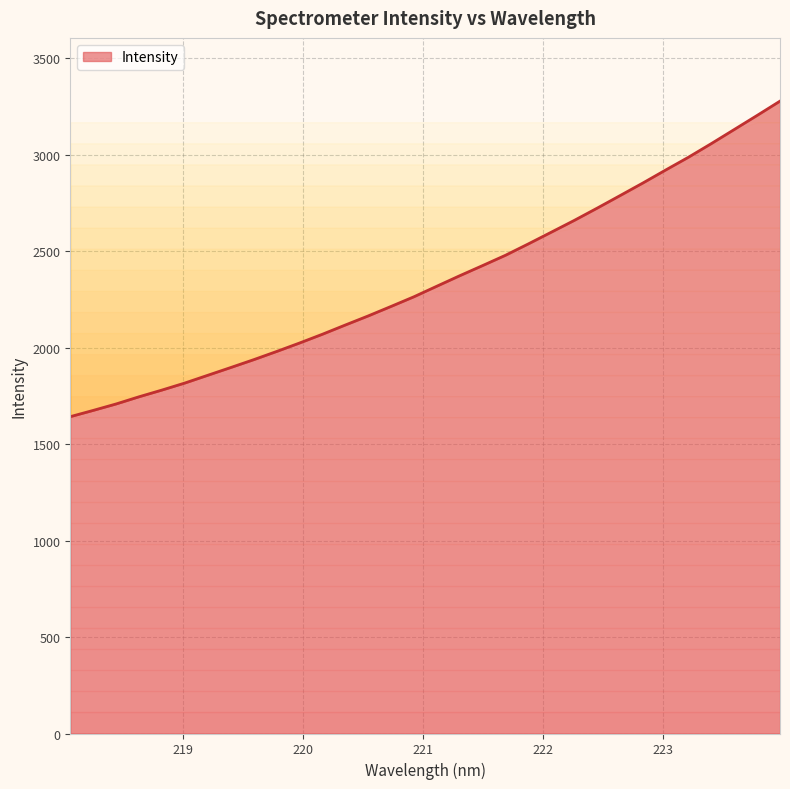

Reading left to right, what are all the values shown in this chart?

1641.9	1674.3	1707.7	1744.8	1779.7	1816.2	1856.3	1896.4	1937.0	1979.4	2023.2	2068.8	2116.6	2163.7	2213.0	2263.1	2317.8	2372.1	2424.7	2478.2	2537.2	2597.7	2658.5	2722.0	2787.0	2852.3	2919.9	2986.4	3057.1	3129.9	3202.8	3276.9